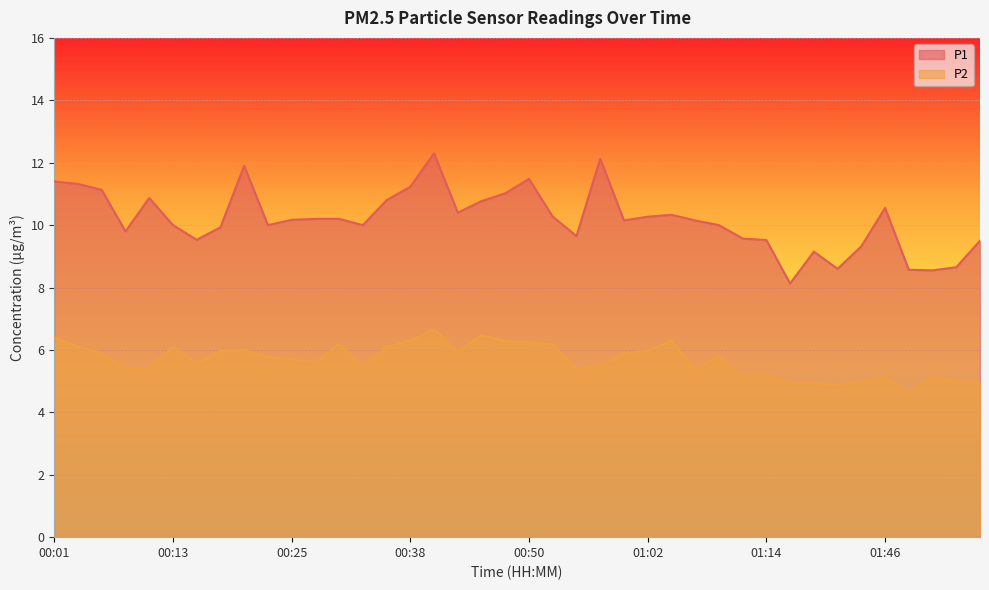

In P2, how many points are lower than both neighbors (excluding endpoints)?

10